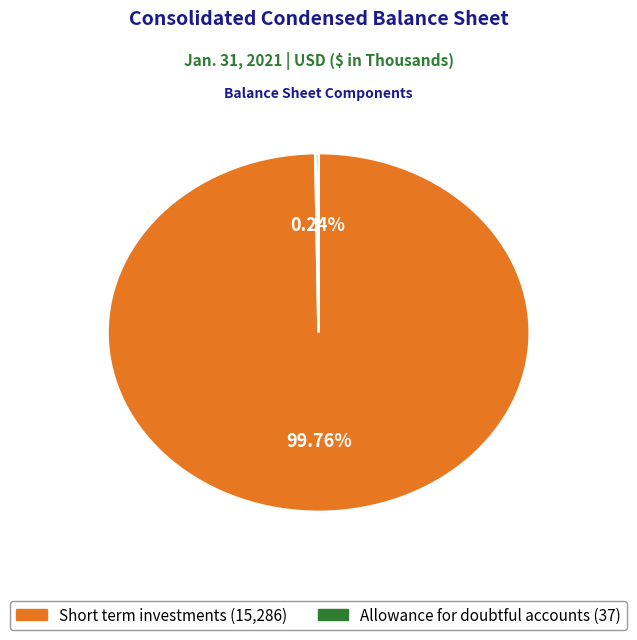

Does Short term investments account for over 50% of the chart?

Yes